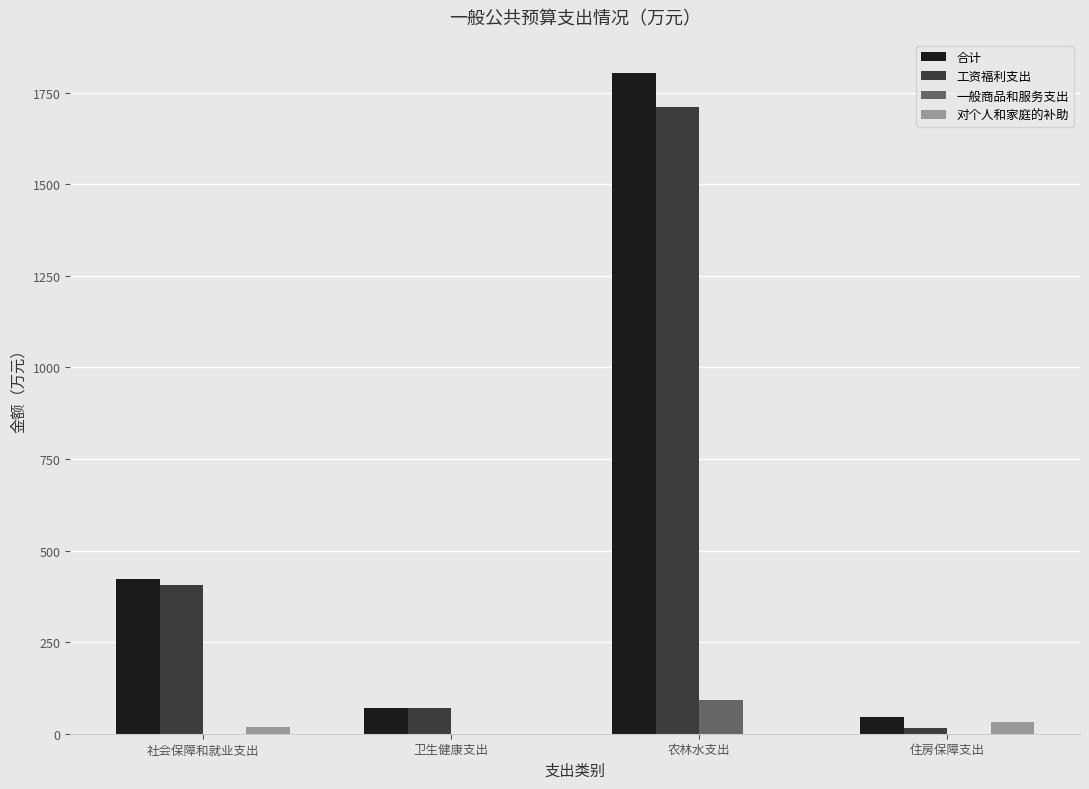

Is it true that 工资福利支出 equals 1711.1 at 农林水支出?

True